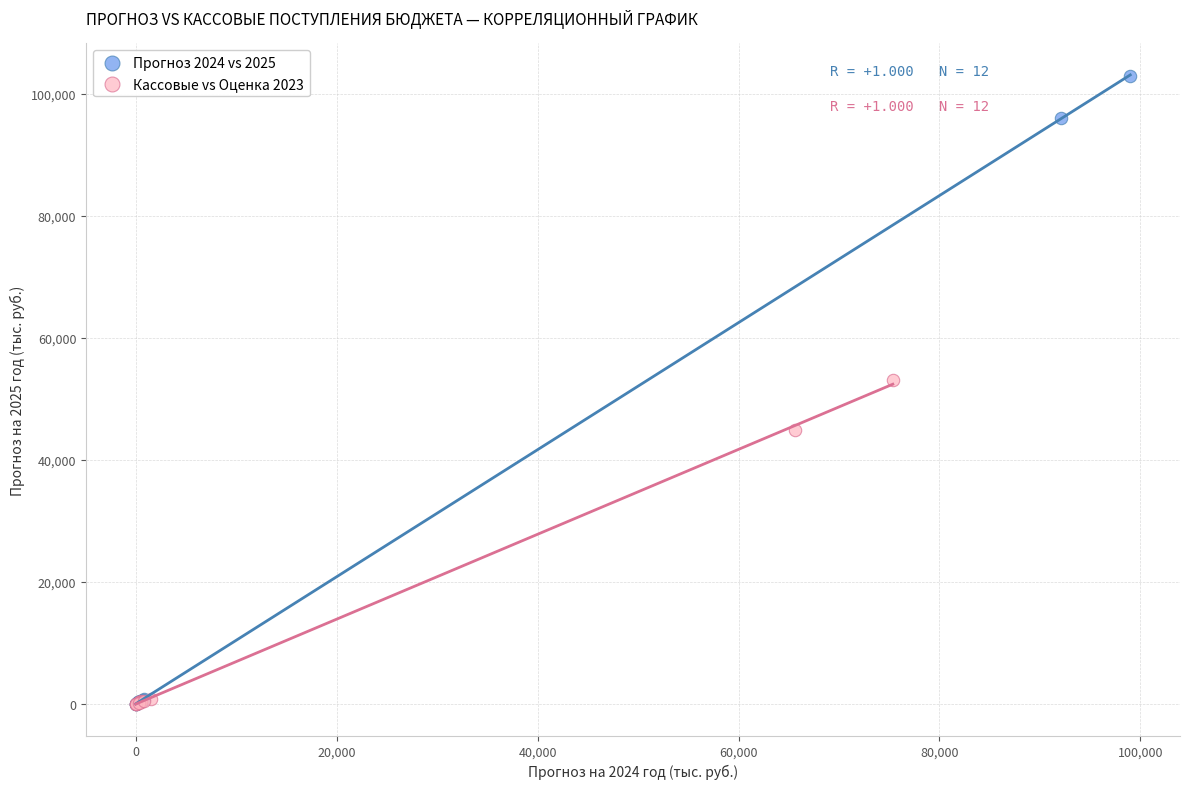

Which series reaches the maximum Y coordinate?

Прогноз 2024 vs 2025